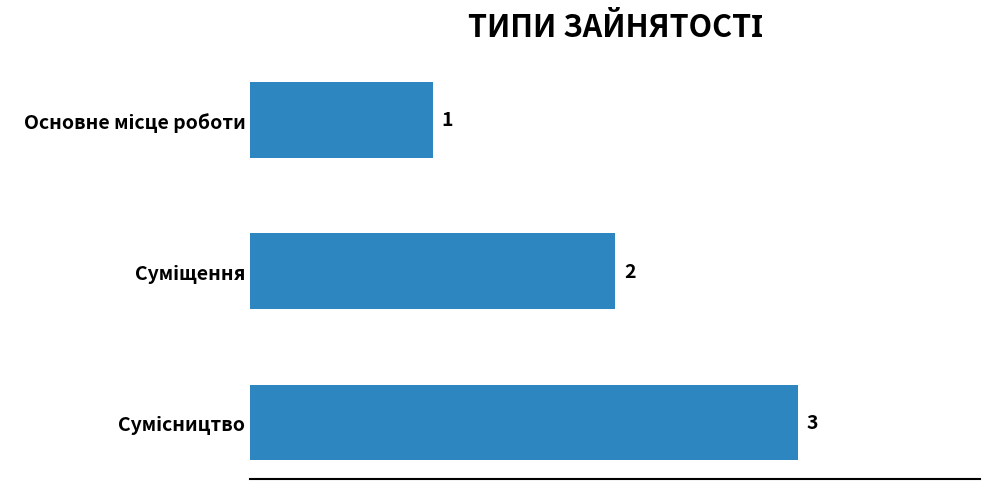

What is the difference between the maximum and minimum values?

2